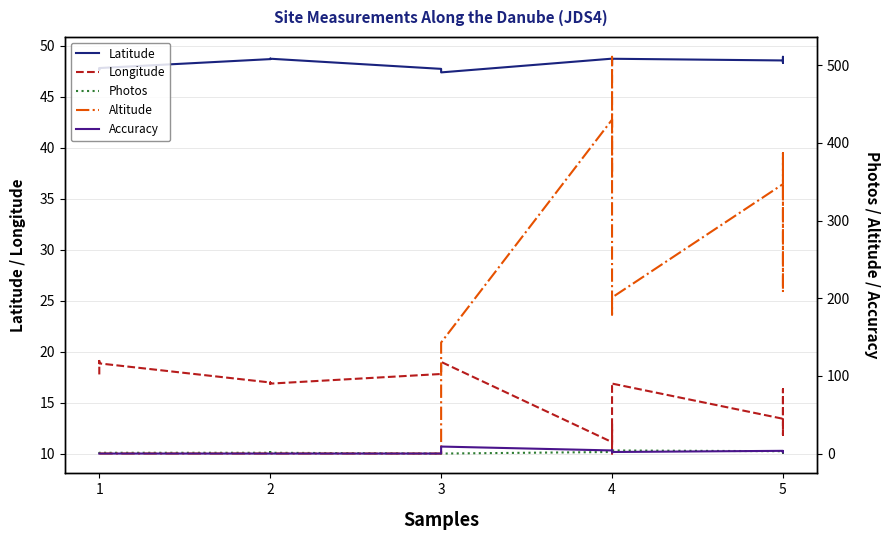

Which series changed the most between 3 and 5?

Altitude